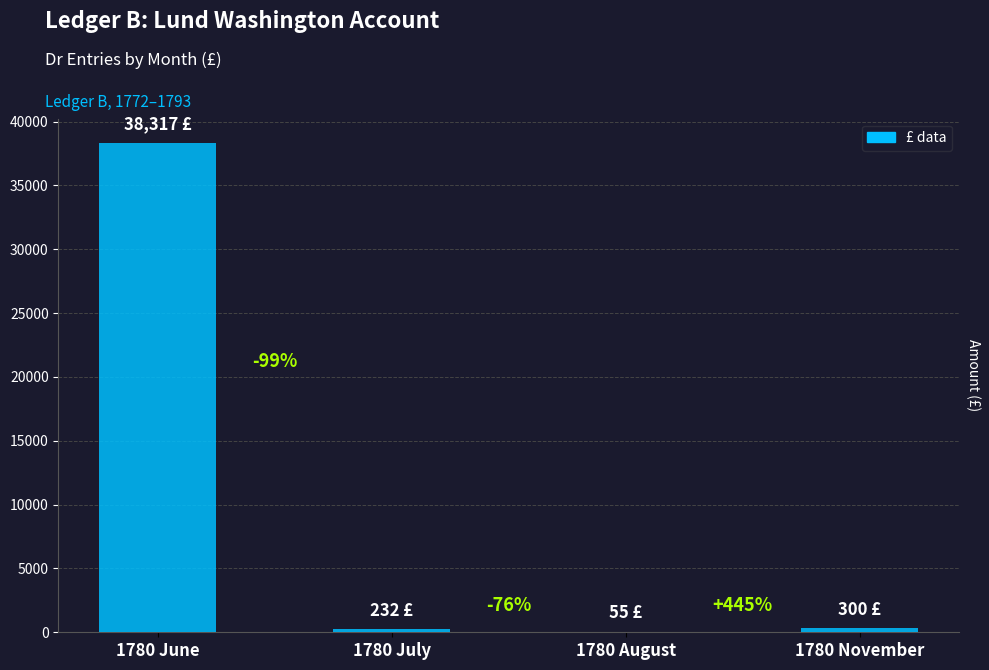

List the labels in order of value, largest first.

1780 June, 1780 November, 1780 July, 1780 August